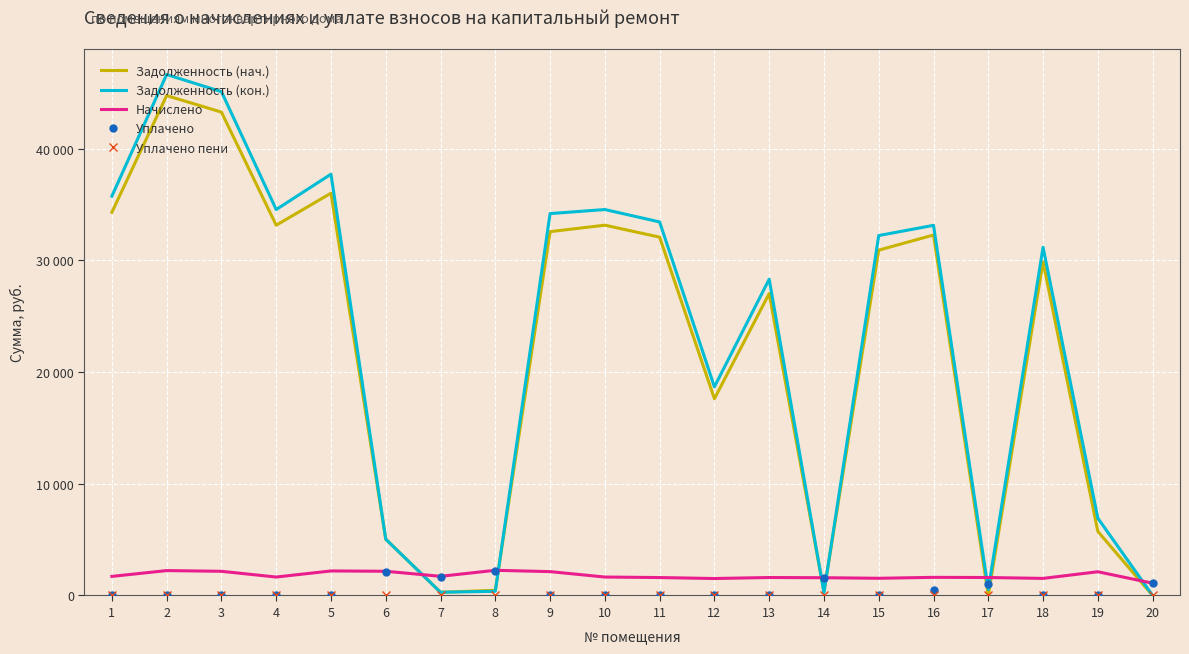

At which label is Начислено closest to 1675?

4